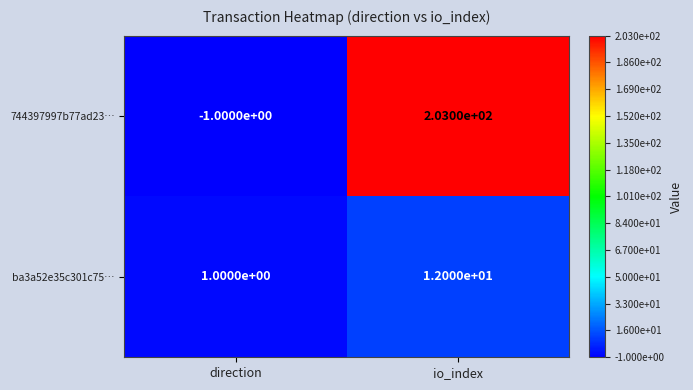

Rank the series at io_index from lowest to highest value.

ba3a52e35c301c75…, 744397997b77ad23…